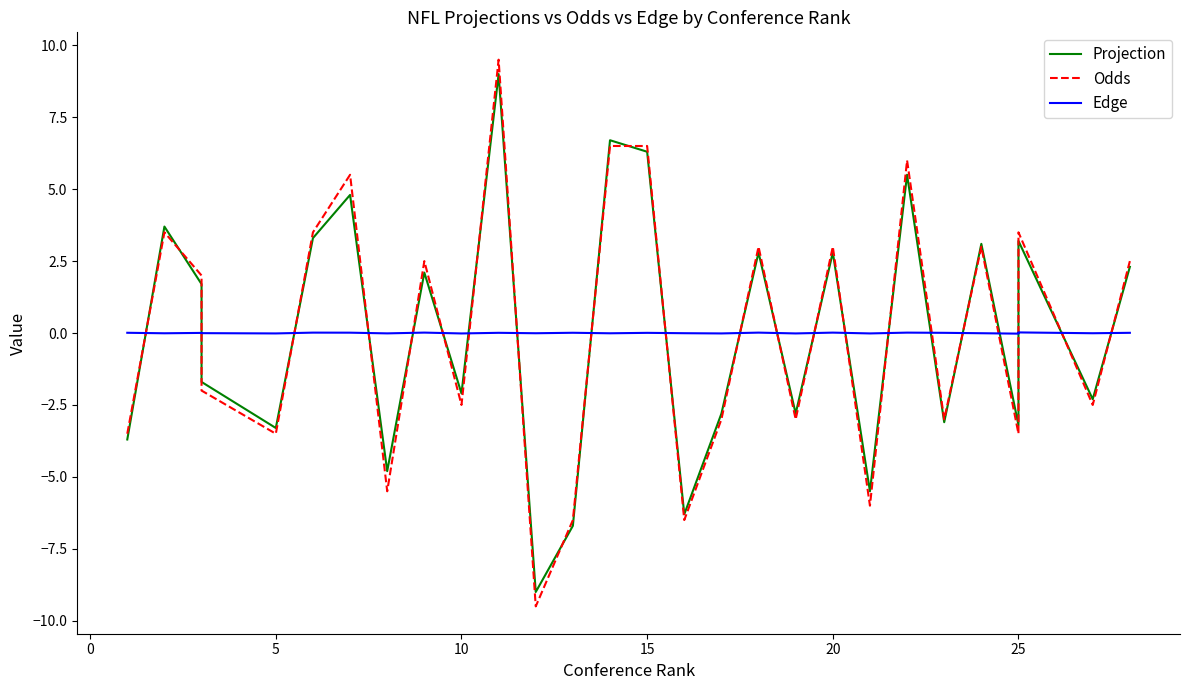

How many interior local valleys does the Odds series have?

10